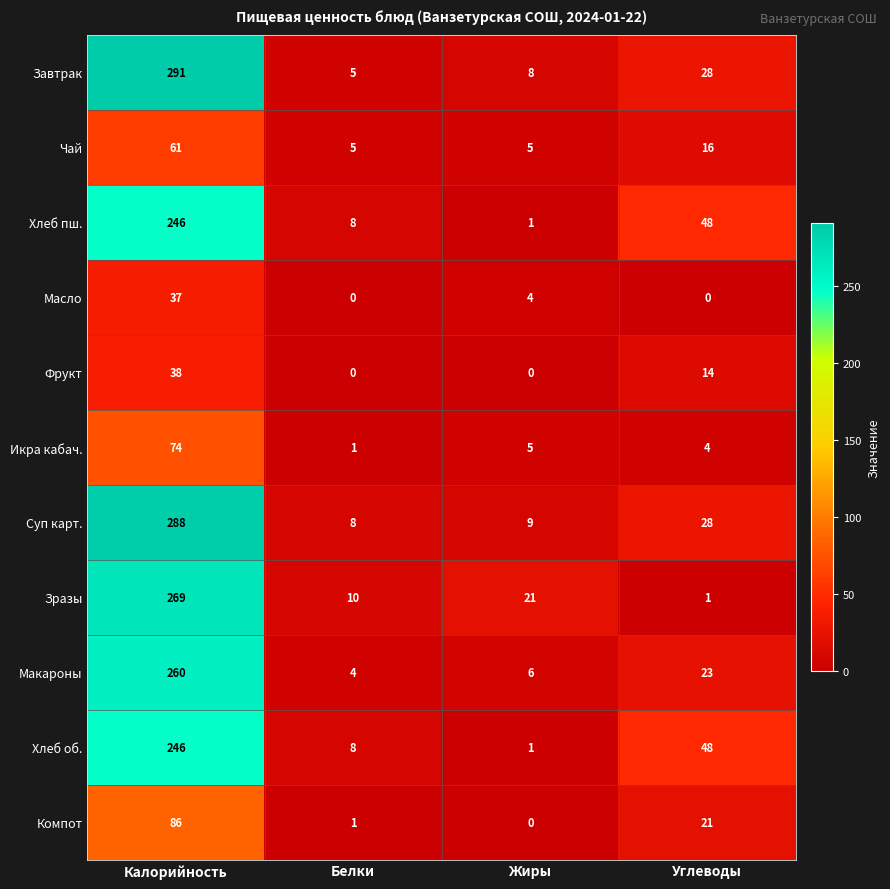

Between Калорийность and Жиры, which series saw the biggest shift?

Завтрак